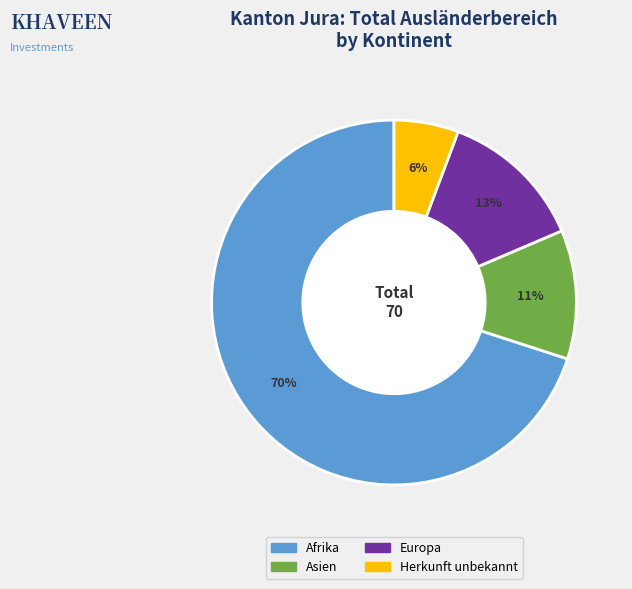

Between Afrika and Herkunft unbekannt, which is larger?

Afrika